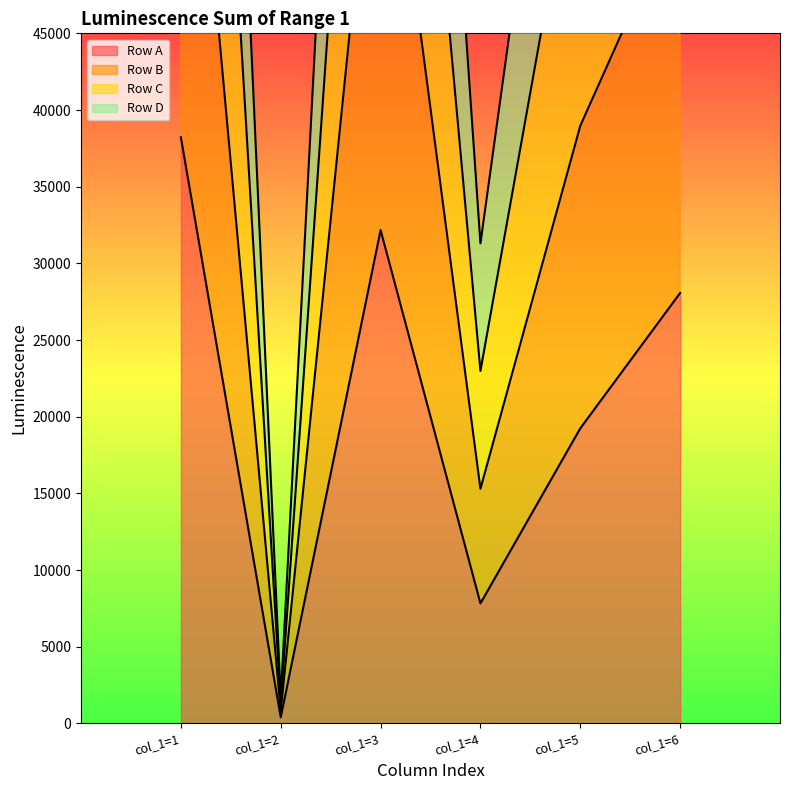

True or false: Row C and Row D cross at least once.

False